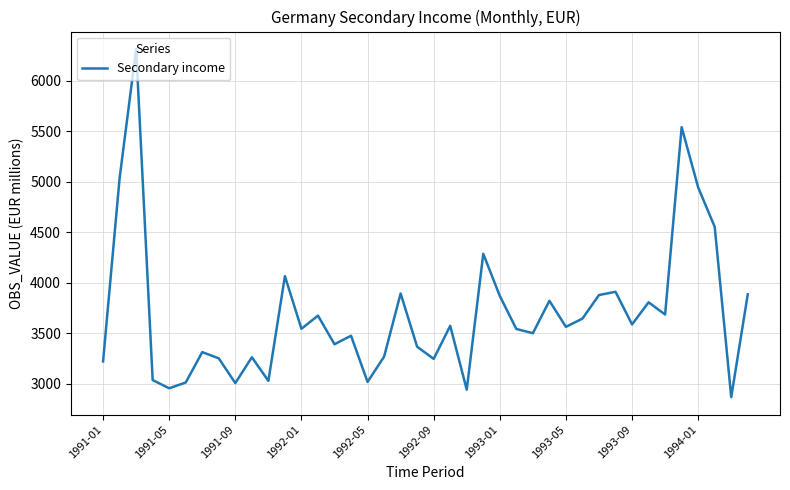

What is the smallest value displayed?

2869